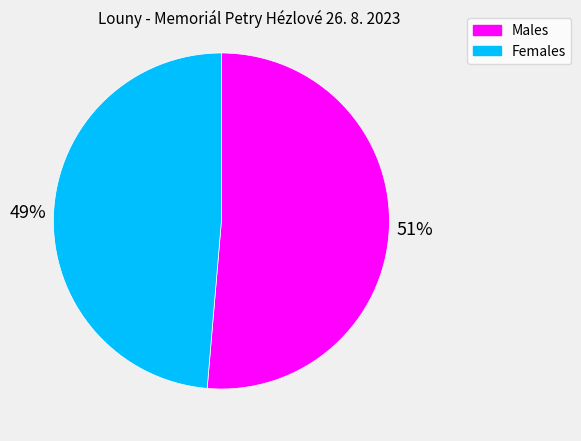

Does any single category account for the majority?

Yes